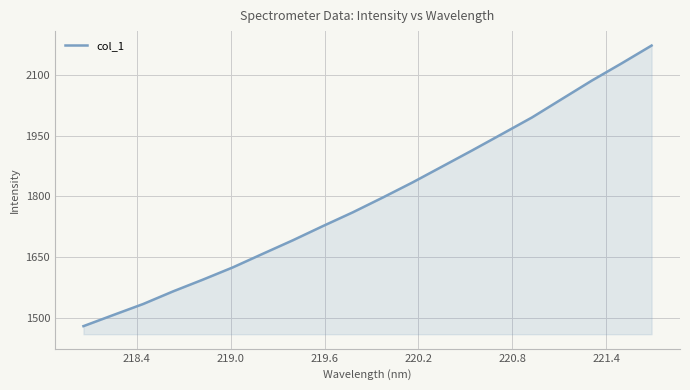

What is the maximum value shown in the chart?

2173.2